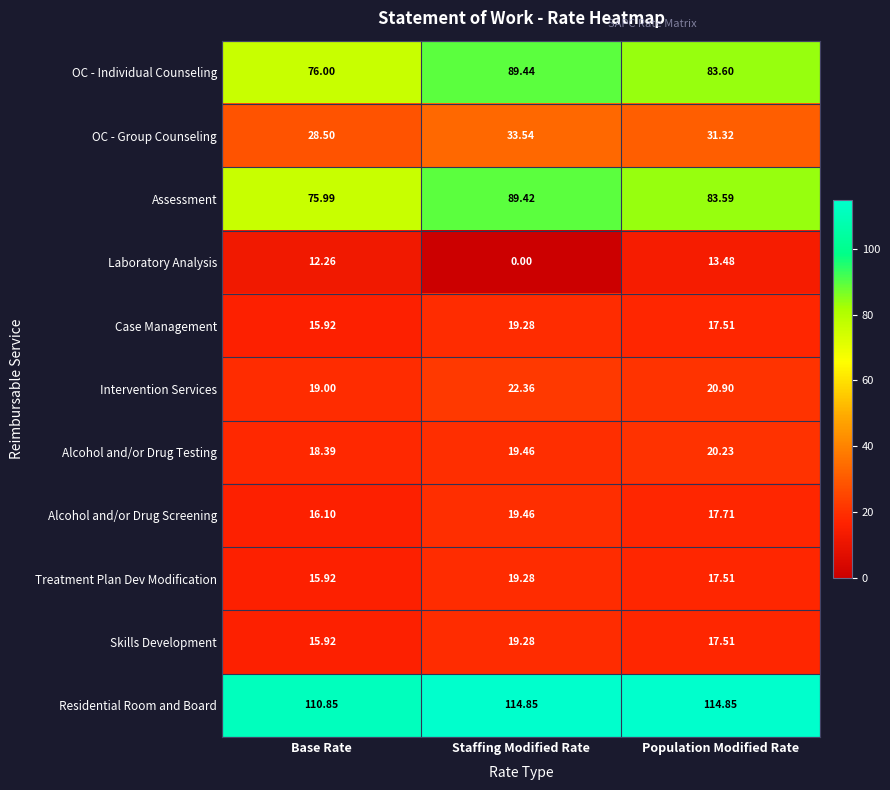

Which series has the widest spread of values?

Laboratory Analysis